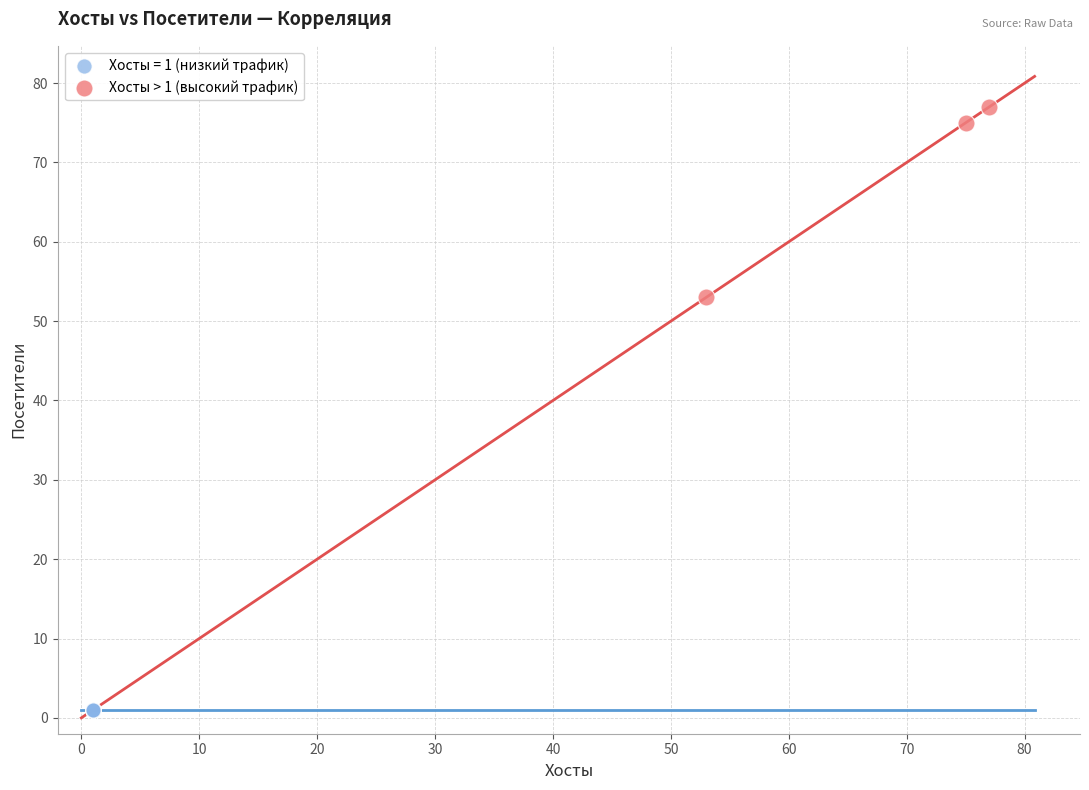

Which series contains the lowest Y value?

Хосты = 1 (низкий трафик)